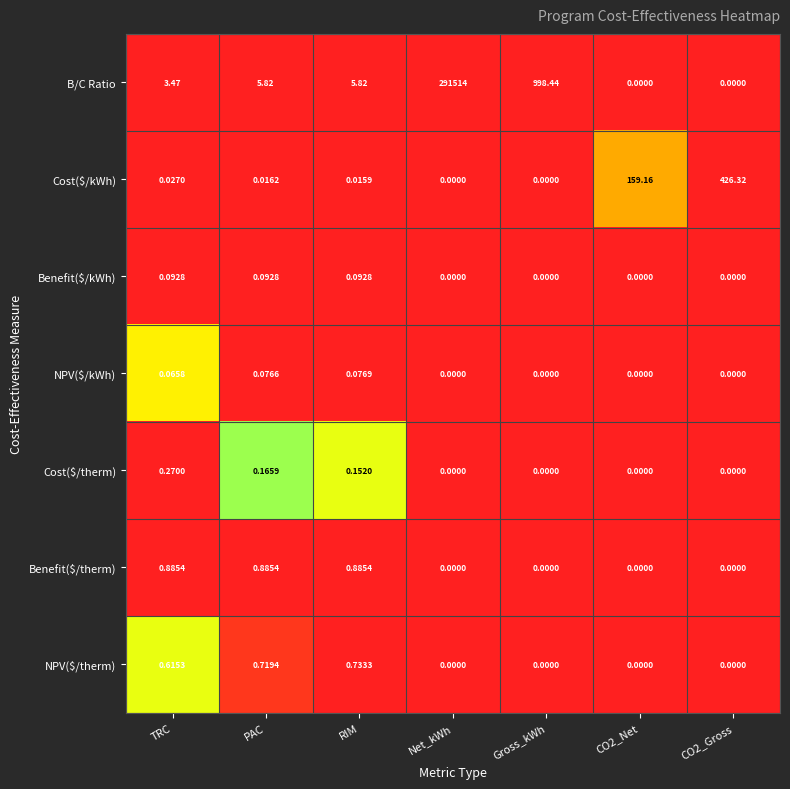

Which label corresponds to the largest value in the chart?

Net_kWh